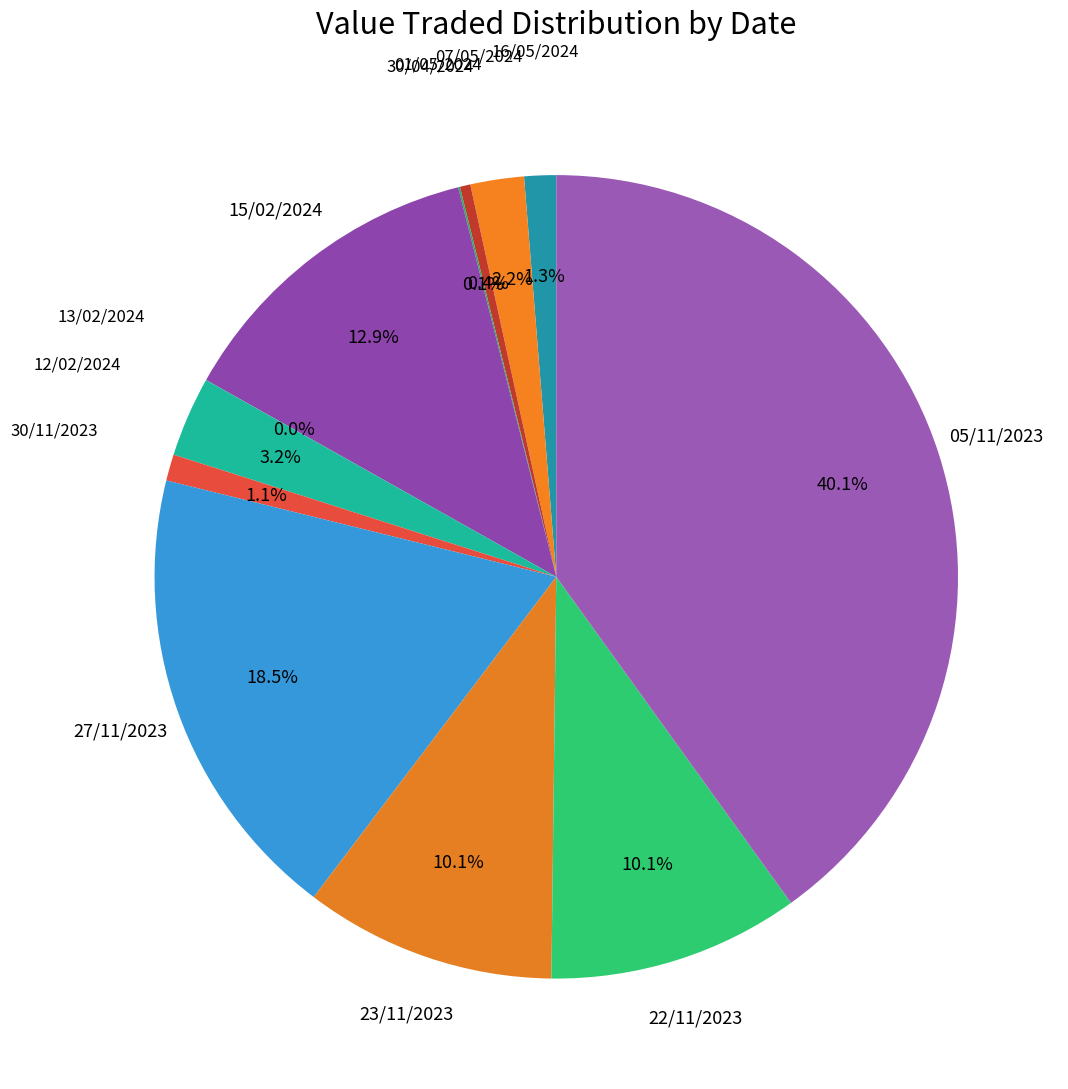

What is the total percentage of 12/02/2024 and 30/11/2023?

4.3%